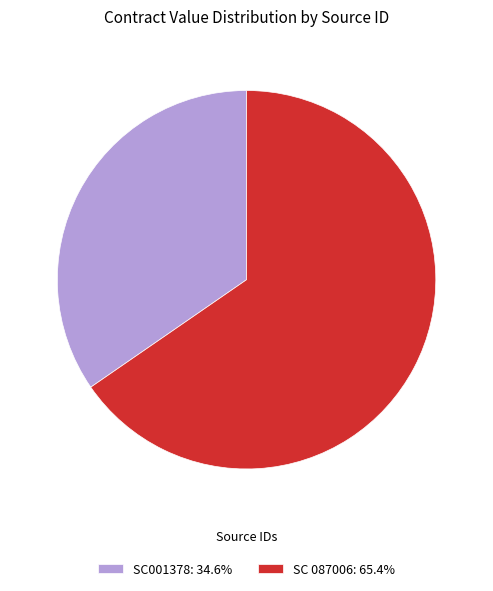

Combined, do SC 087006: 65.4% and SC001378: 34.6% account for over 50%?

Yes